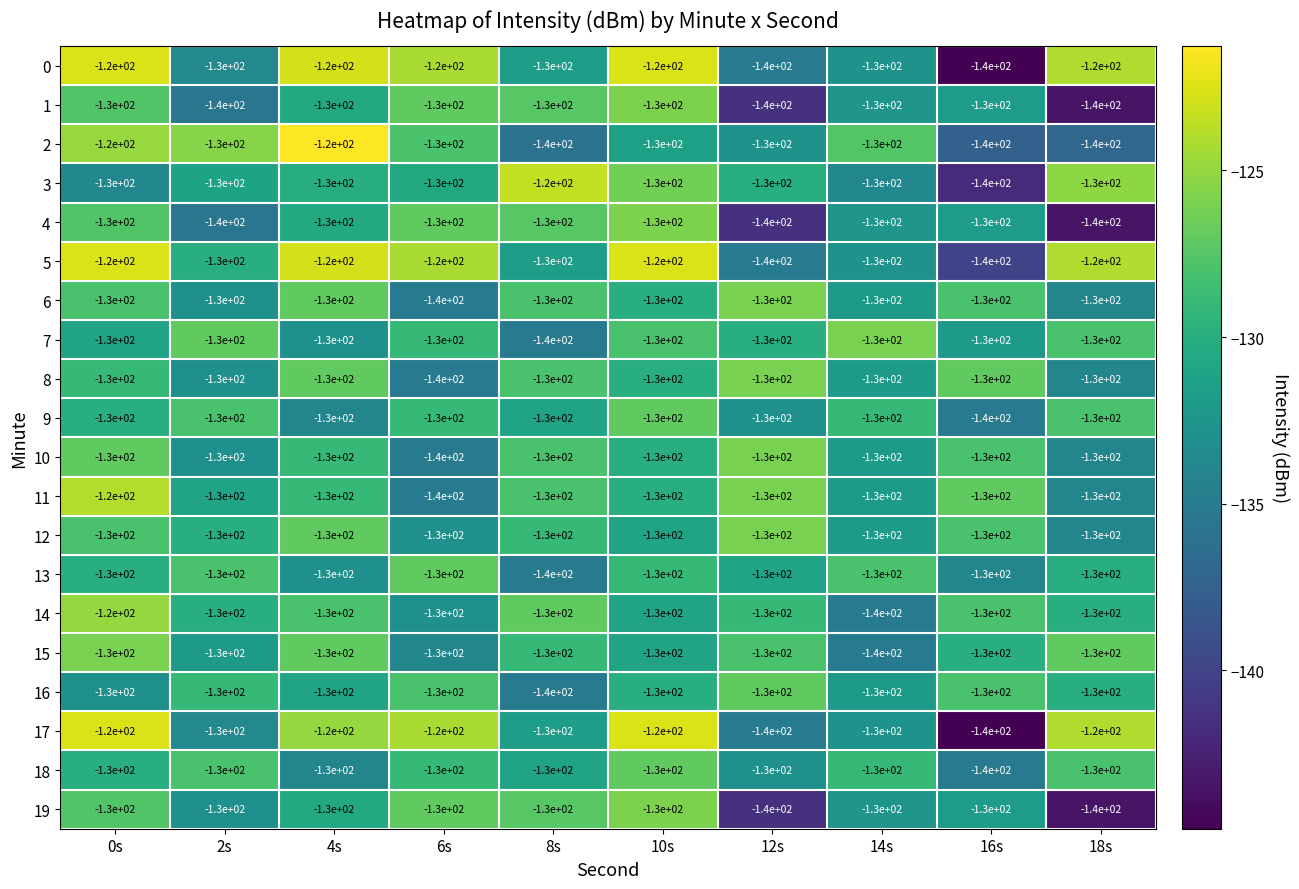

How many values in the 4 series are below -130?

3